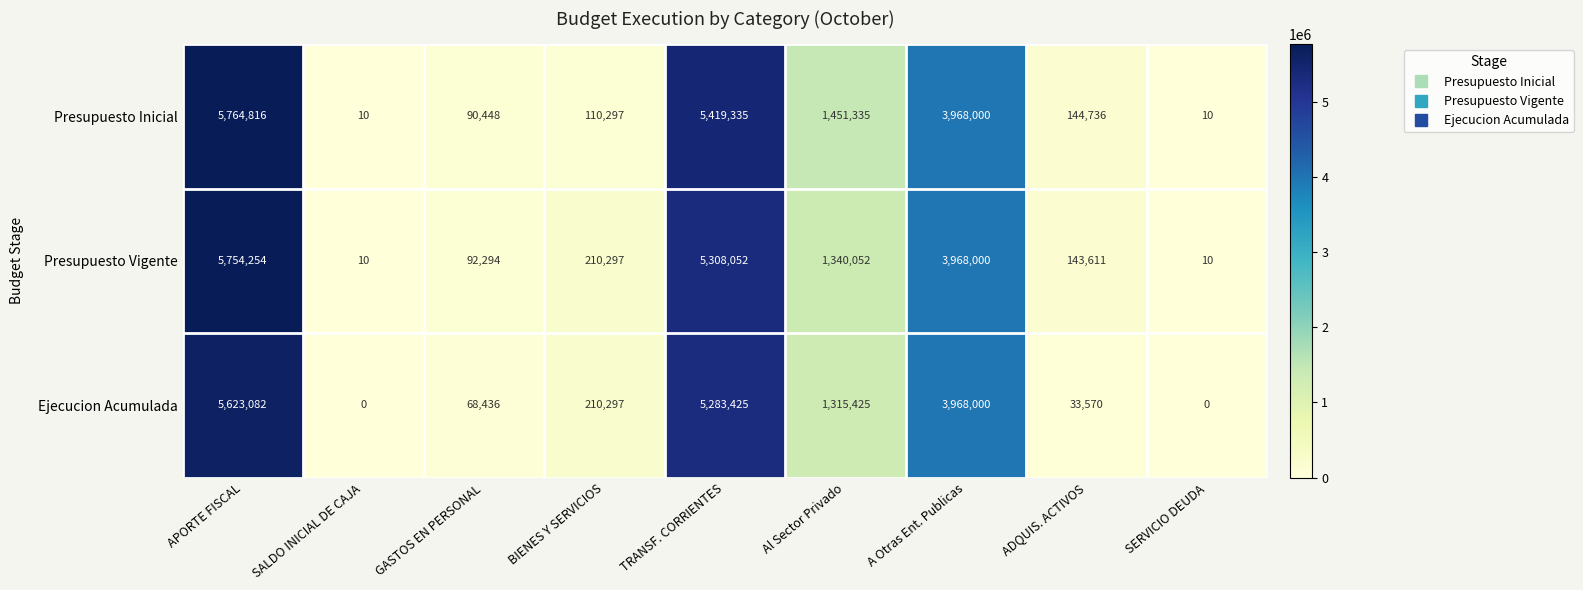

Which series changed the most between GASTOS EN PERSONAL and ADQUIS. ACTIVOS?

Presupuesto Inicial